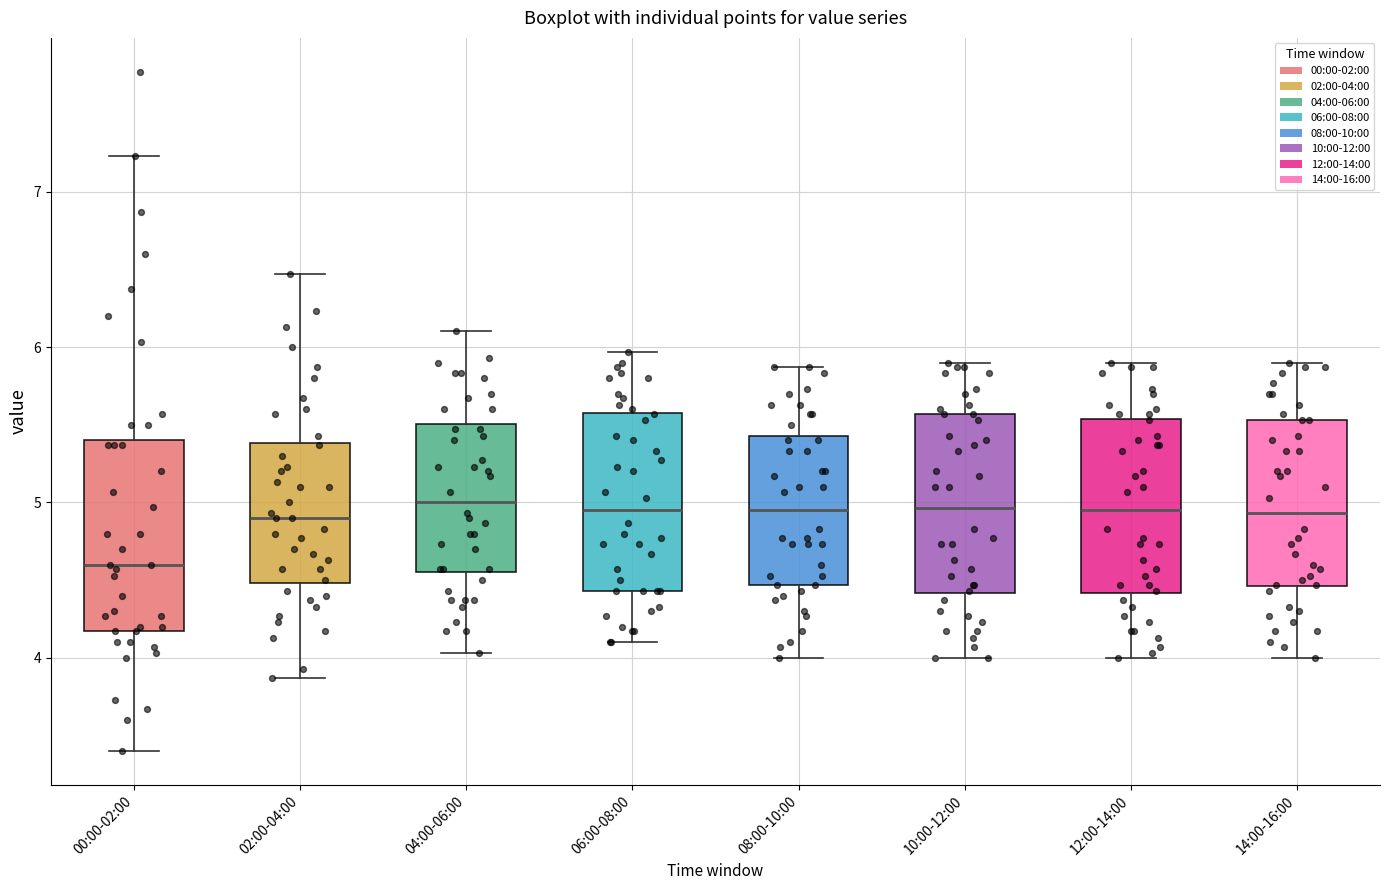

Reading left to right, read every box against the y-axis: the position of its median line, the range the box covers, and the ends of its whiskers. The values are not printed on the chart, so give them approximately, as read against the axis.

00:00-02:00: median 4.6, box 4.2 to 5.4, whiskers 3.4 to 7.2
02:00-04:00: median 4.9, box 4.5 to 5.4, whiskers 3.9 to 6.5
04:00-06:00: median 5.0, box 4.6 to 5.5, whiskers 4.0 to 6.1
06:00-08:00: median 5.0, box 4.4 to 5.6, whiskers 4.1 to 6.0
08:00-10:00: median 5.0, box 4.5 to 5.4, whiskers 4.0 to 5.9
10:00-12:00: median 5.0, box 4.4 to 5.6, whiskers 4.0 to 5.9
12:00-14:00: median 5.0, box 4.4 to 5.5, whiskers 4.0 to 5.9
14:00-16:00: median 4.9, box 4.5 to 5.5, whiskers 4.0 to 5.9